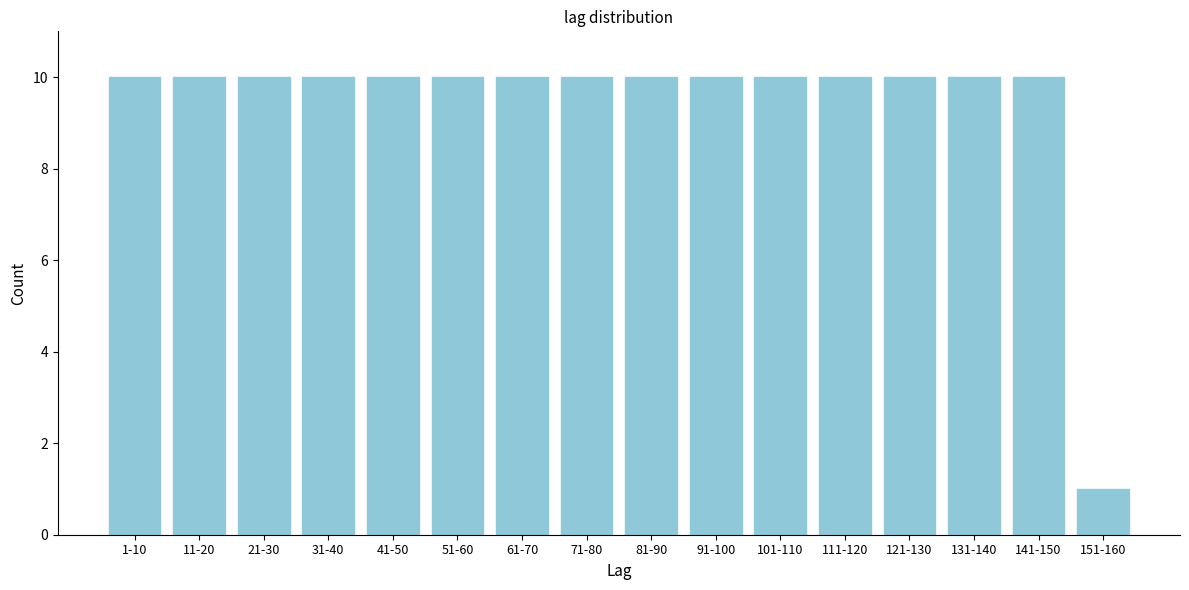

Reading left to right, transcribe all the data shown in this chart.

1-10=10	11-20=10	21-30=10	31-40=10	41-50=10	51-60=10	61-70=10	71-80=10	81-90=10	91-100=10	101-110=10	111-120=10	121-130=10	131-140=10	141-150=10	151-160=1